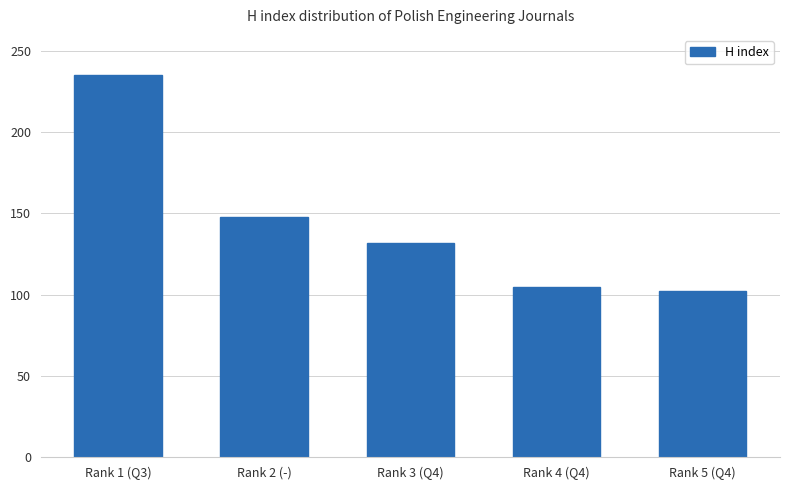

What is the sum of all values?

722